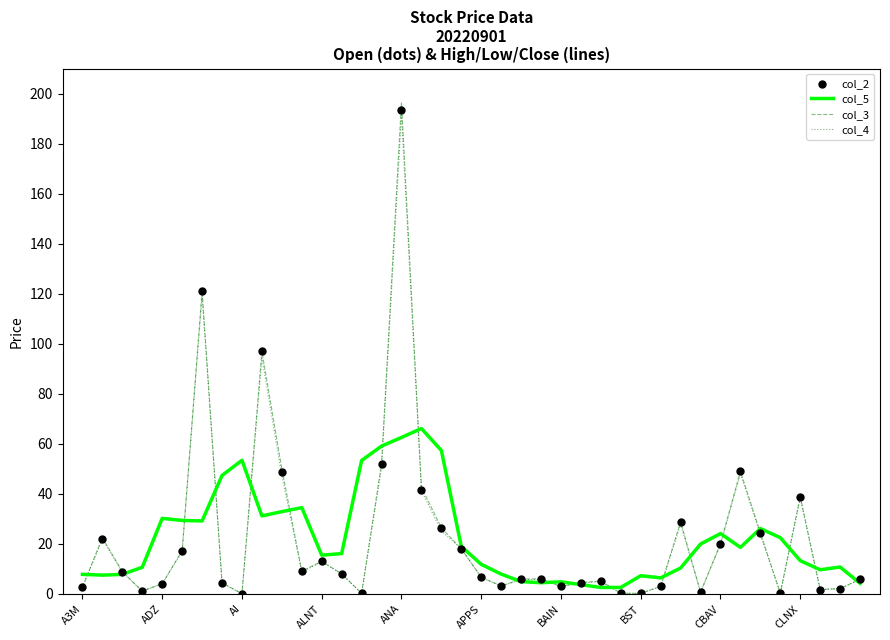

What are all the series names shown in the legend?

col_5, col_3, col_4, col_2